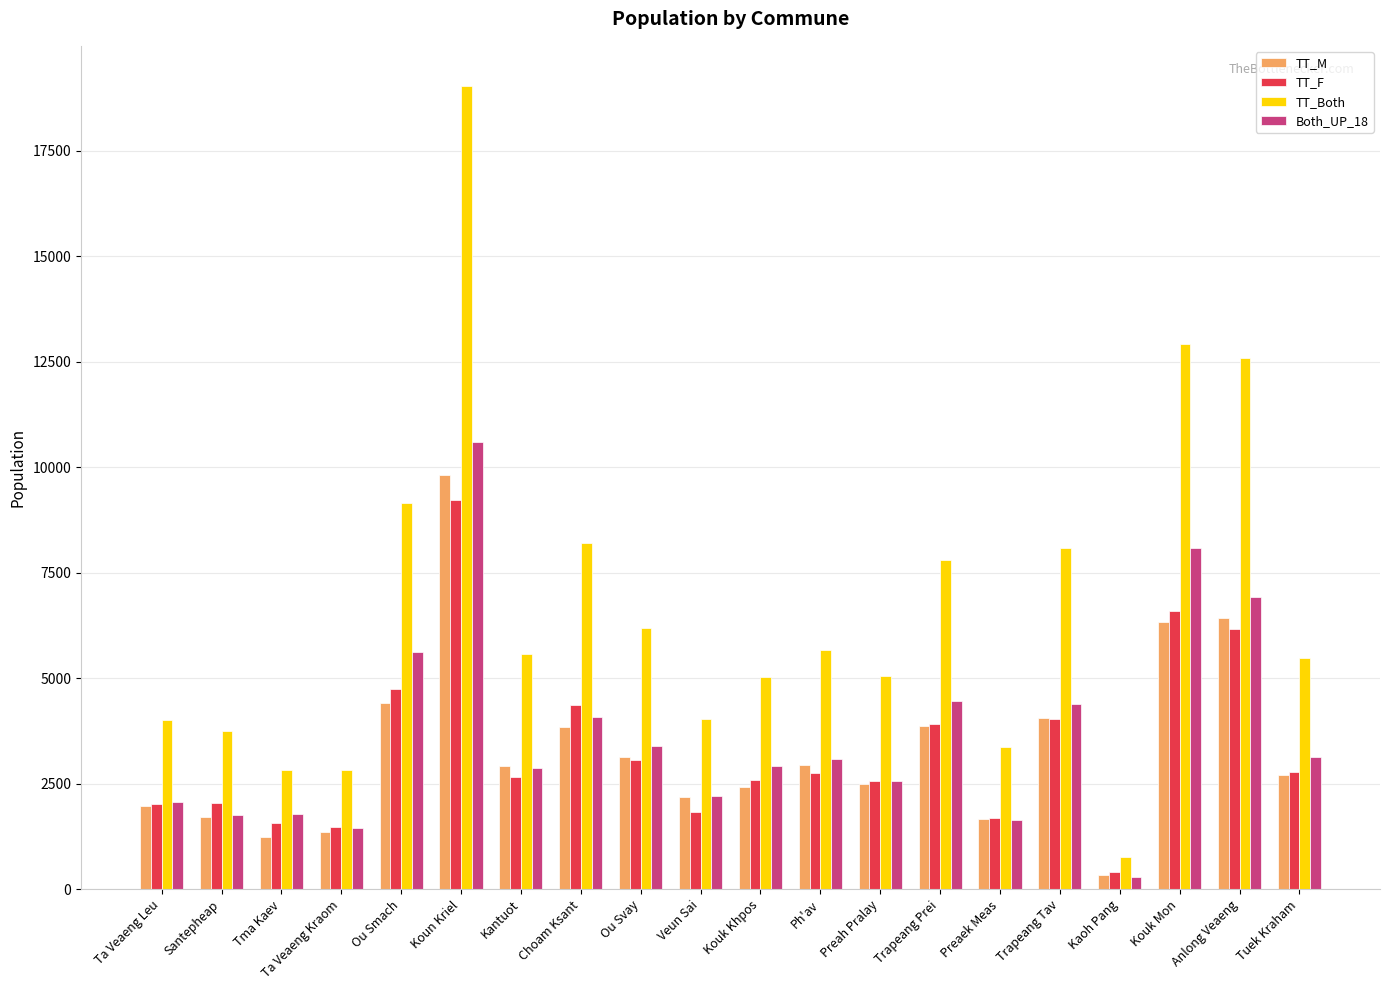

Which category has the highest value across all series?

Koun Kriel